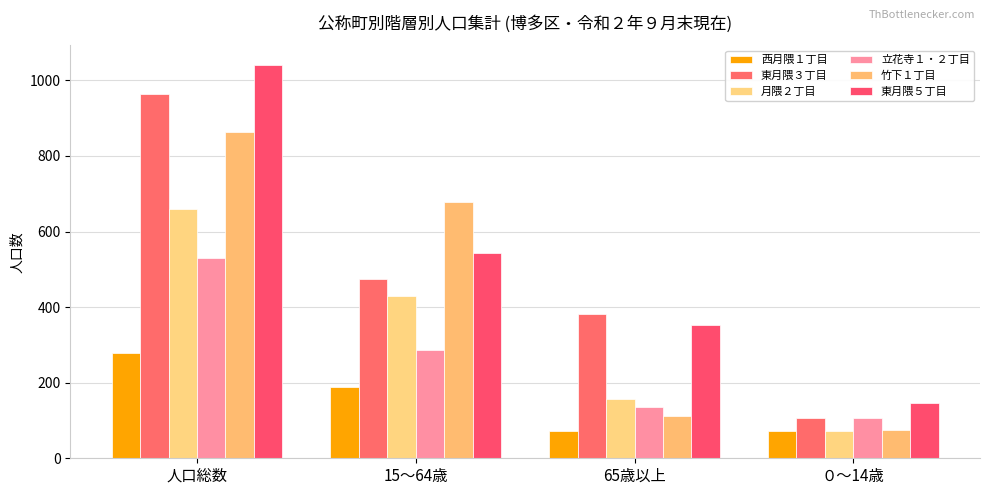

Which series changed the most between 15～64歳 and 65歳以上?

竹下１丁目